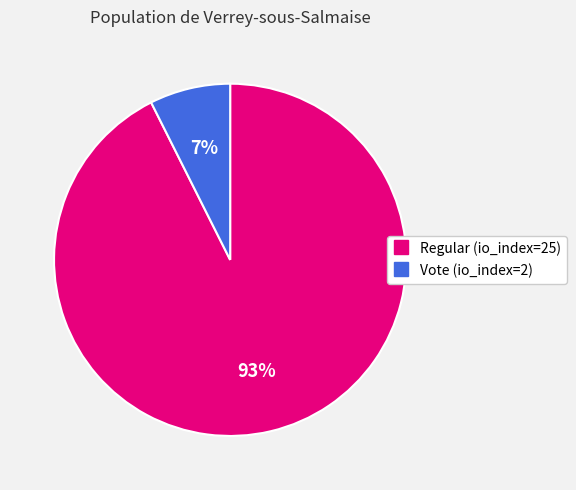

Rank the categories by value from highest to lowest.

Regular (io_index=25), Vote (io_index=2)